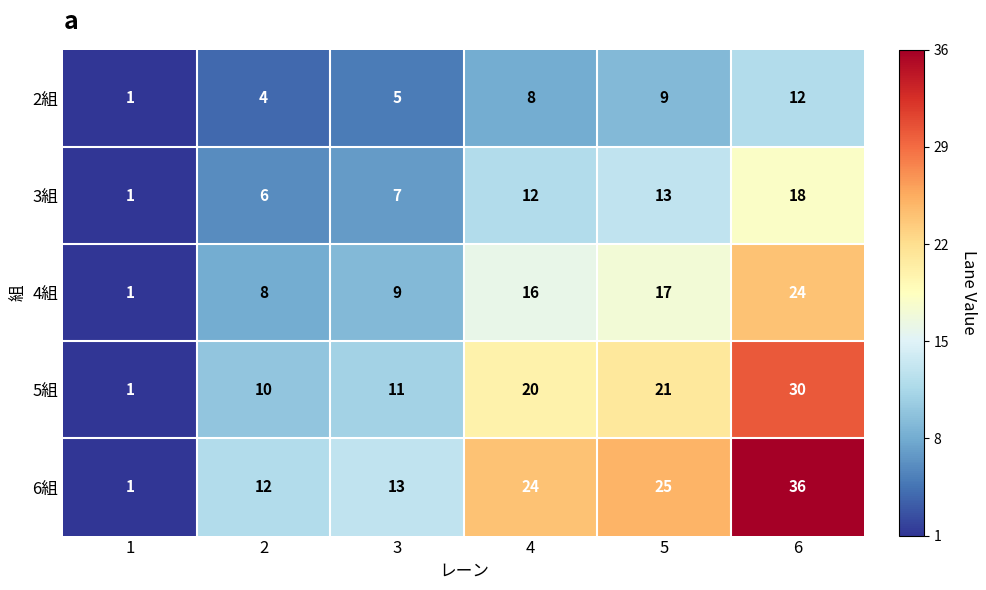

Rank the series at 2 from highest to lowest value.

6組, 5組, 4組, 3組, 2組